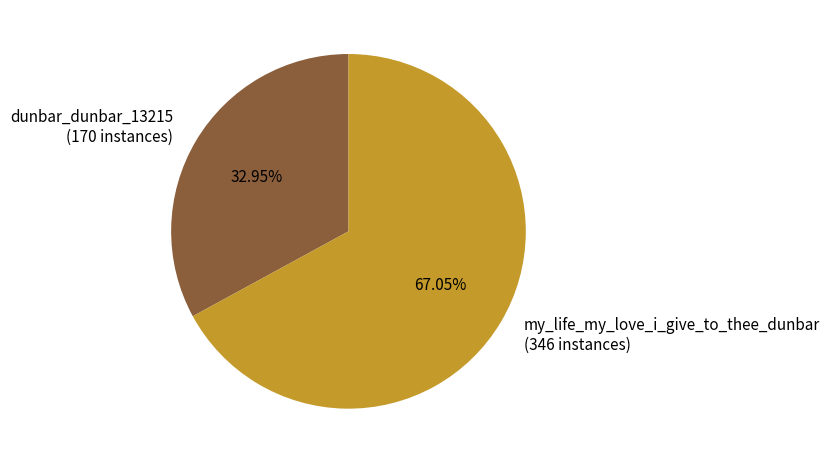

Combined, what portion of the pie is dunbar_dunbar_13215 and my_life_my_love_i_give_to_thee_dunbar?

100.0%